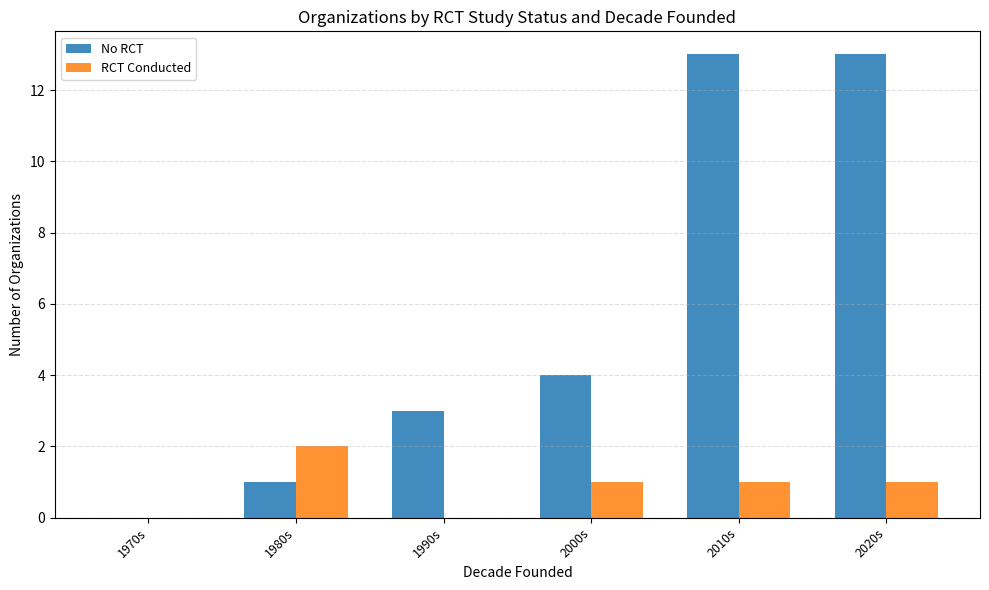

How many groups of bars are there?

6